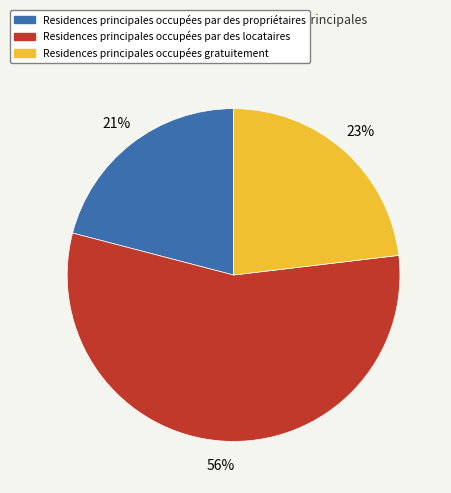

How many segments does this pie chart have?

3